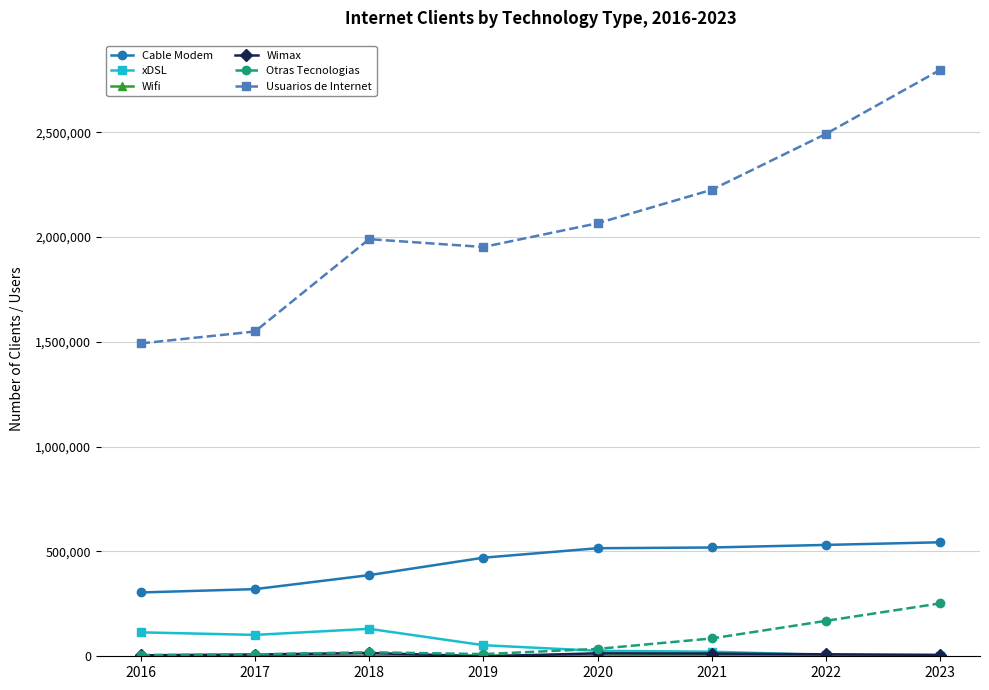

What is the maximum value for Usuarios de Internet?

2796657